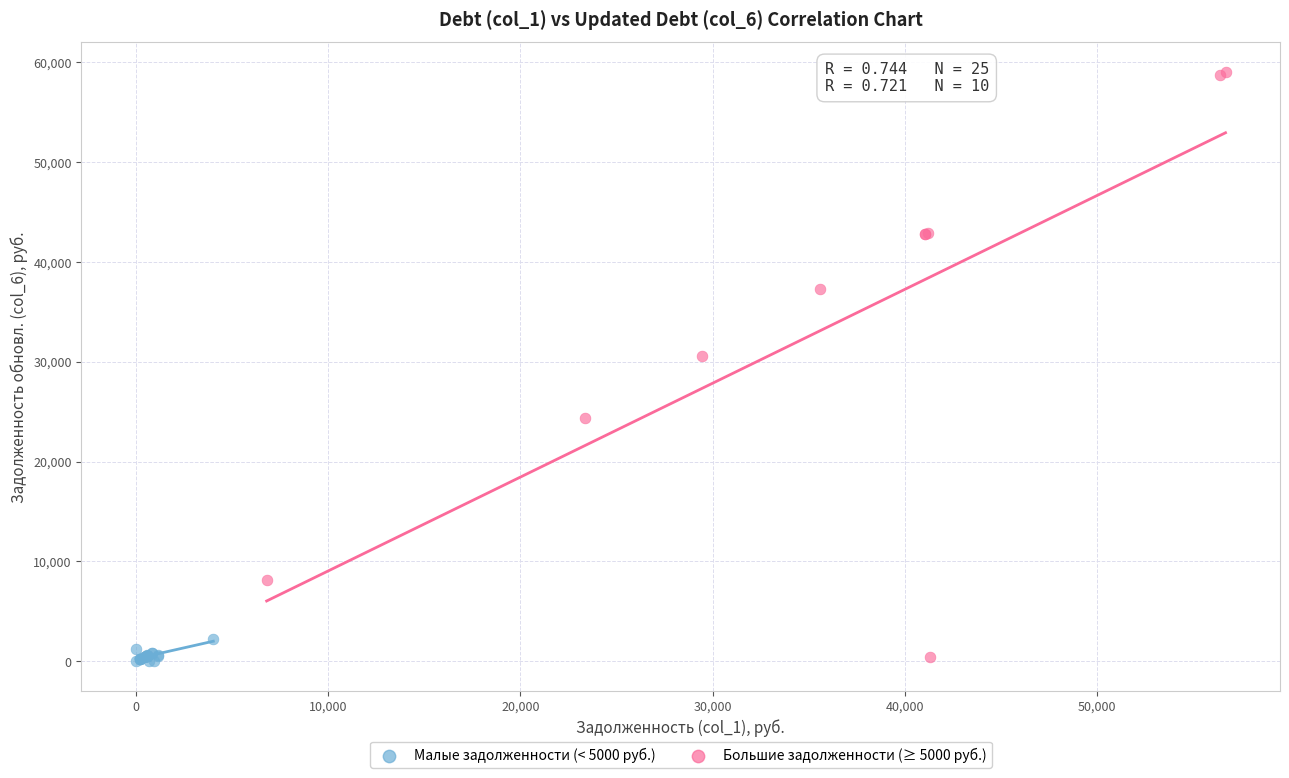

Which series has the largest Y range (max minus min)?

Большие задолженности (≥ 5000 руб.)